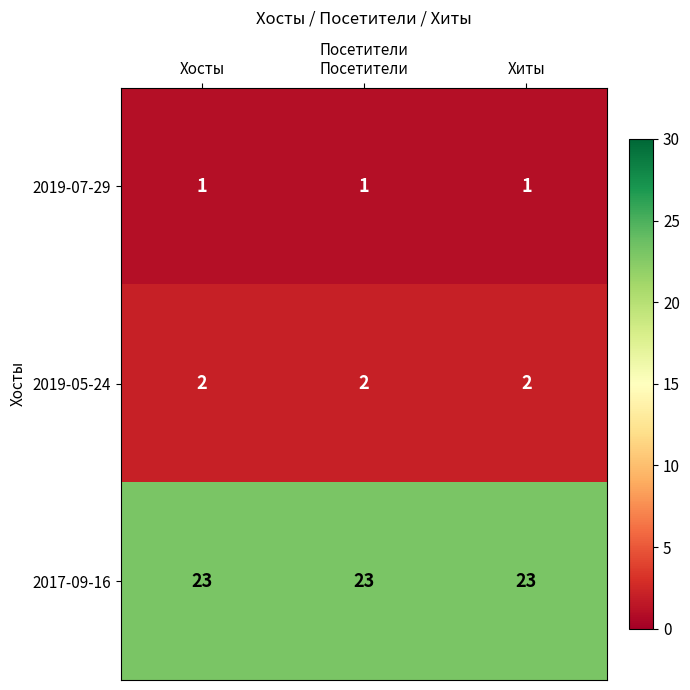

Which series has the largest total across all categories?

2017-09-16